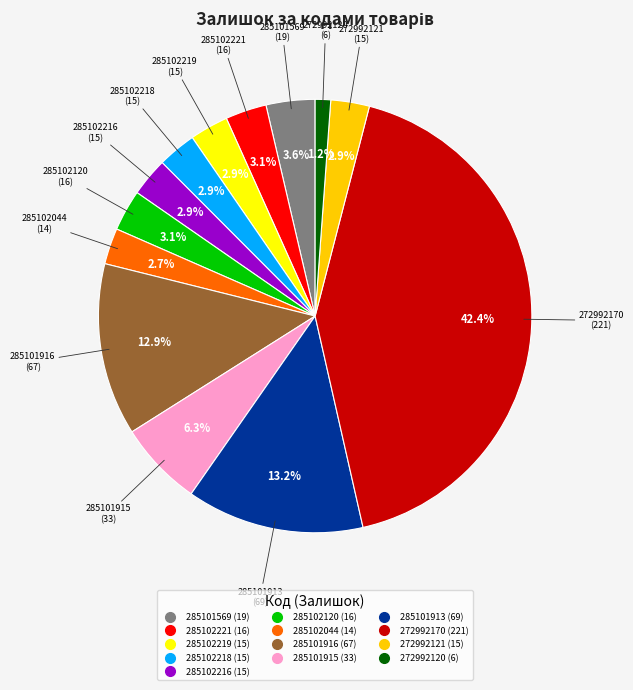

To the nearest percent, what percentage of the pie is 285102218?

3%